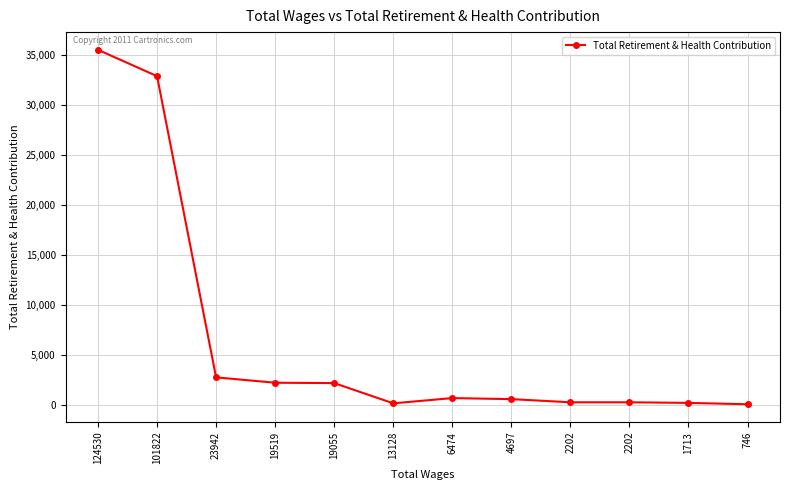

The chart shows a value of 376 at 2202. True or false?

False